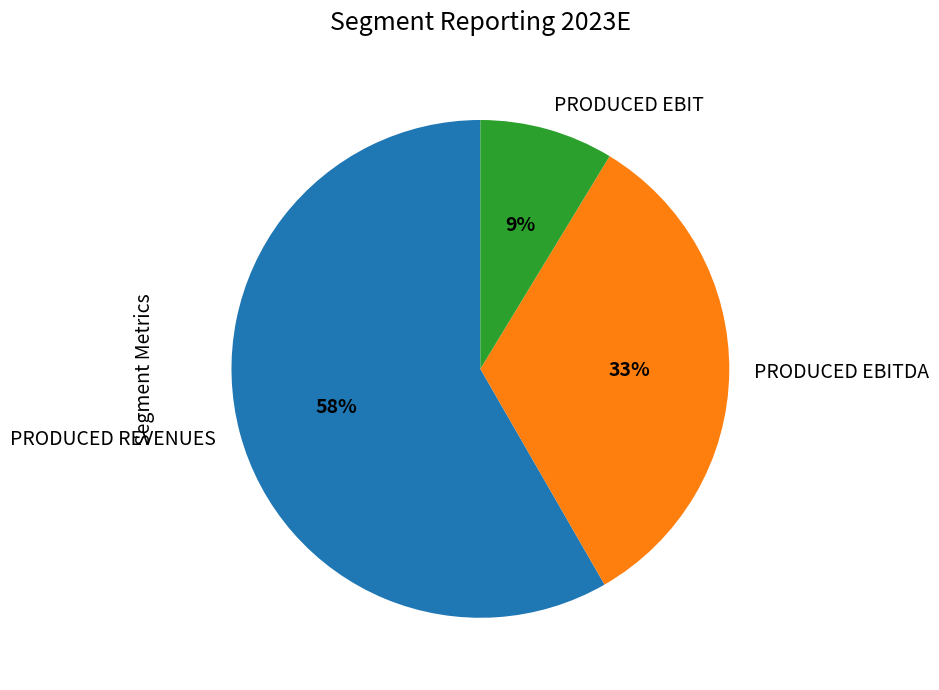

To the nearest percent, what is the difference between the PRODUCED EBITDA and PRODUCED EBIT slice percentages?

24%